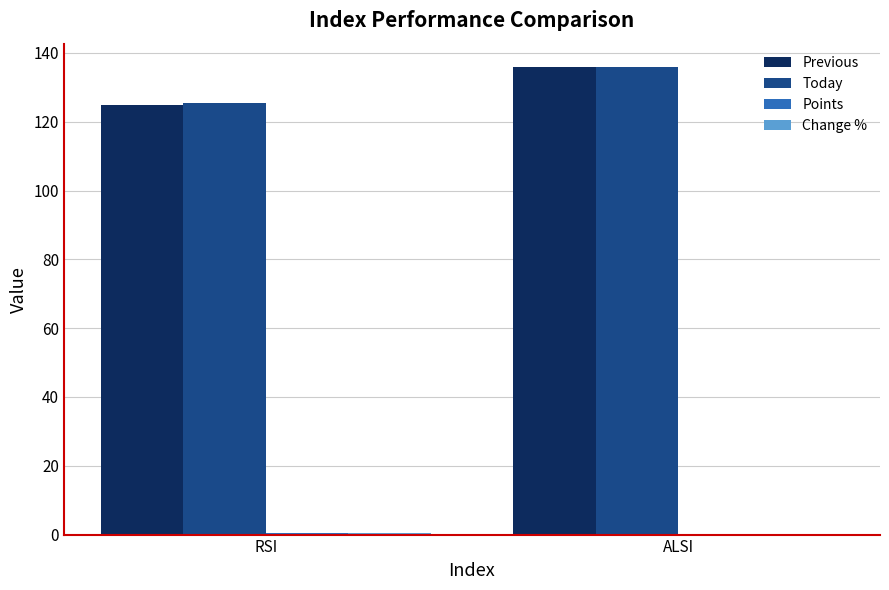

The value of Today at RSI is 125.3. True or false?

True